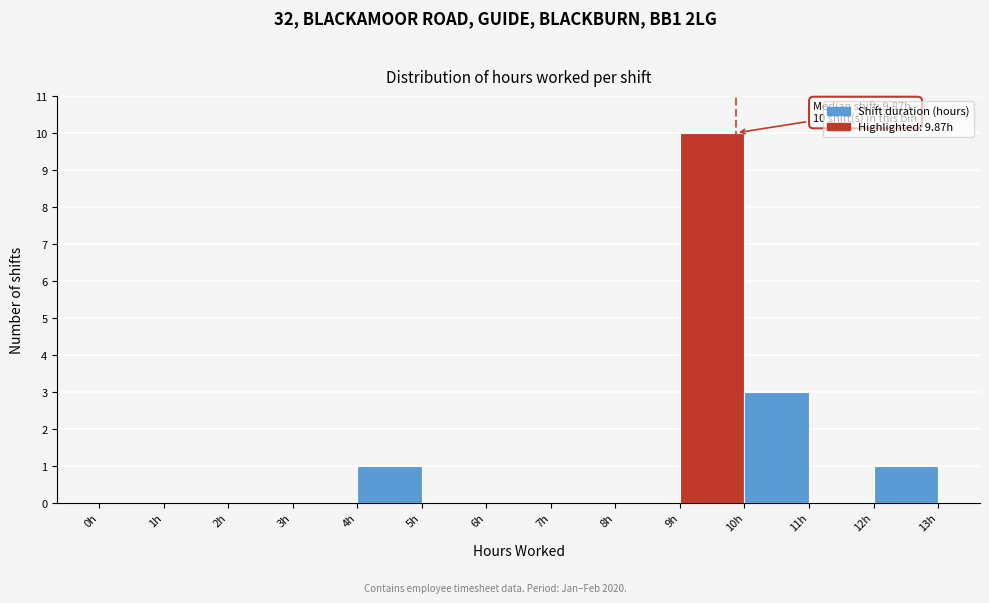

Which range on the x-axis has the tallest bar?

9 to 10